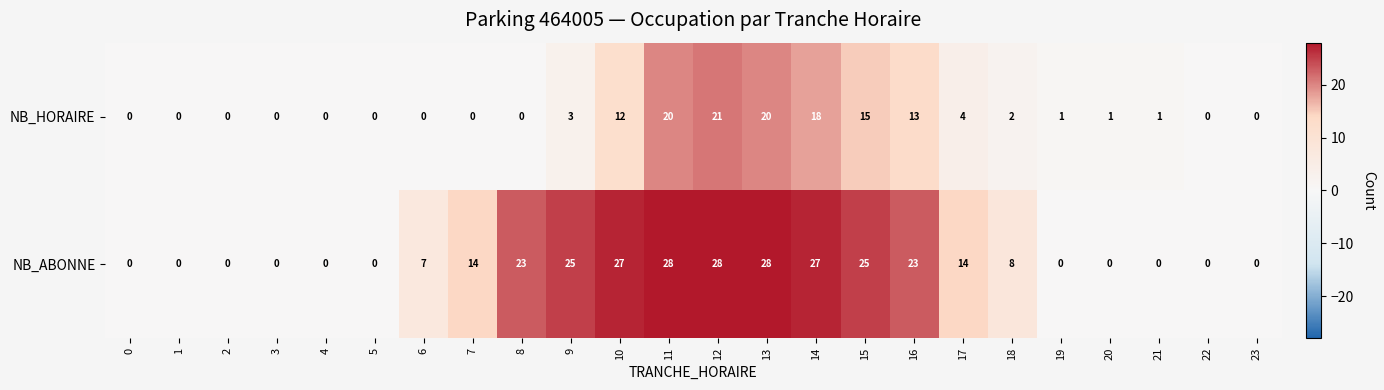

What is the average value of the NB_HORAIRE series?

5